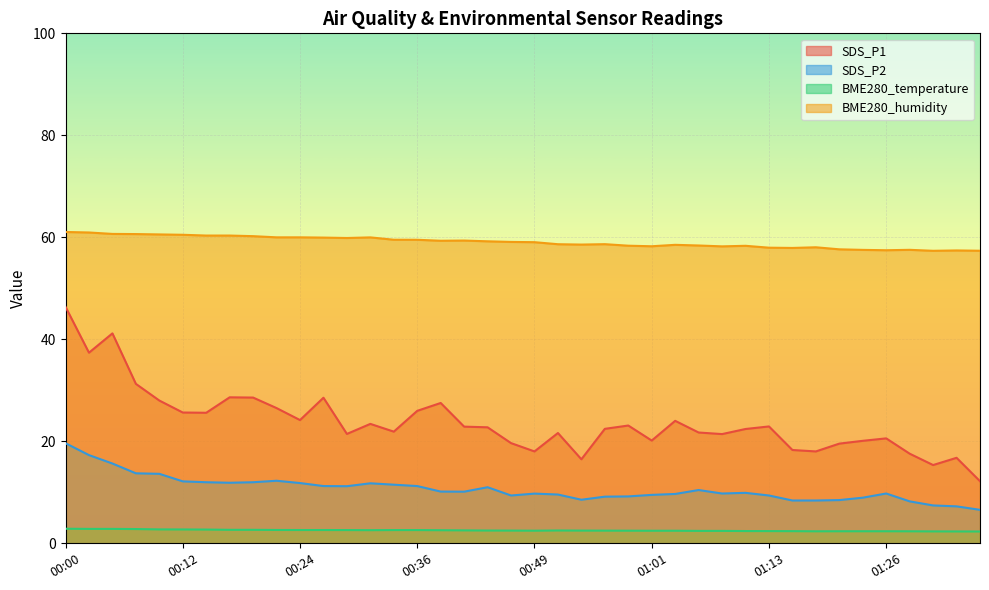

Is the value of SDS_P1 at 01:21 greater than the value of BME280_humidity at 00:59?

No